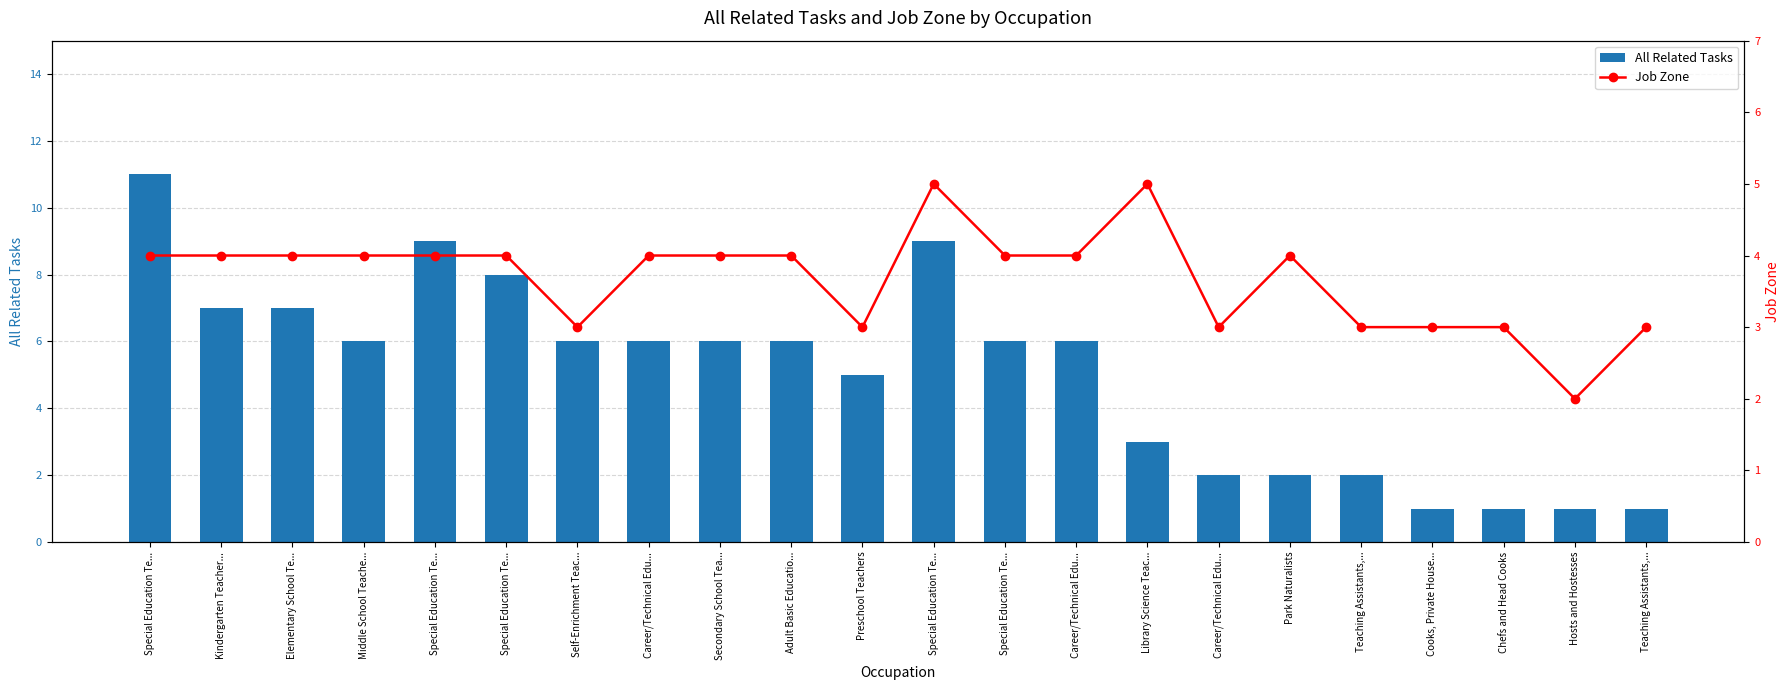

How many values in the All Related Tasks series are below 6?

9